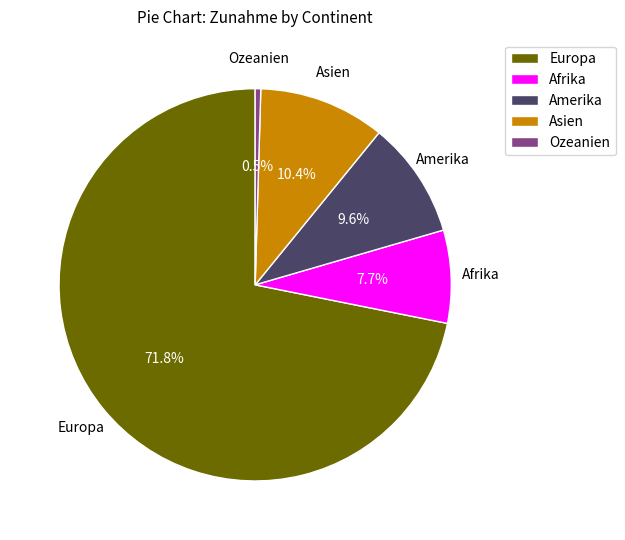

To the nearest percent, what percentage of the pie is Amerika?

10%